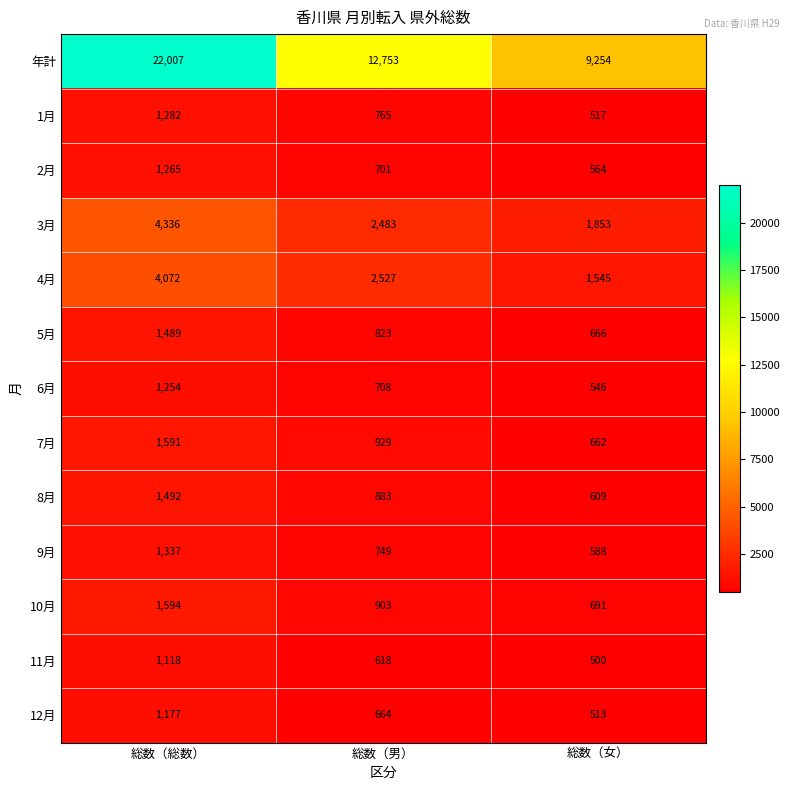

What is the difference between the maximum and minimum values in the 7月 series?

929